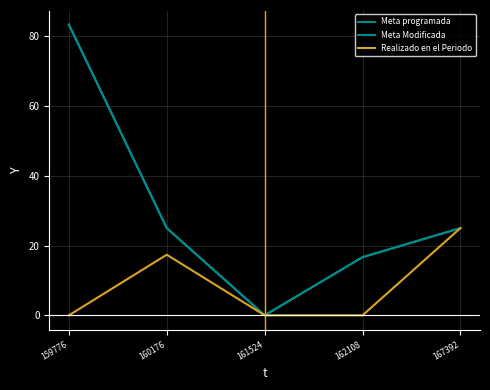

Does the chart display data point markers on the line(s)?

No